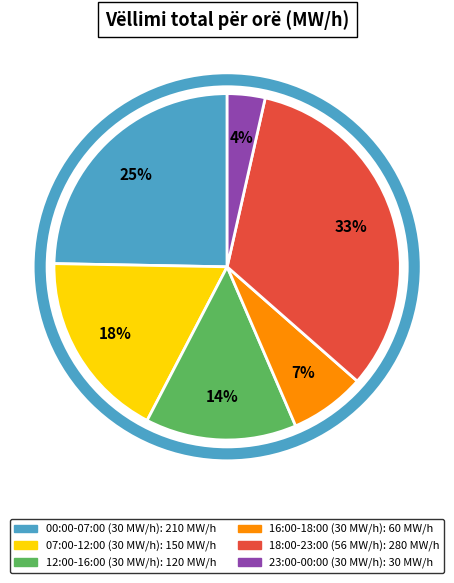

To the nearest percent, what is the average slice percentage?

17%